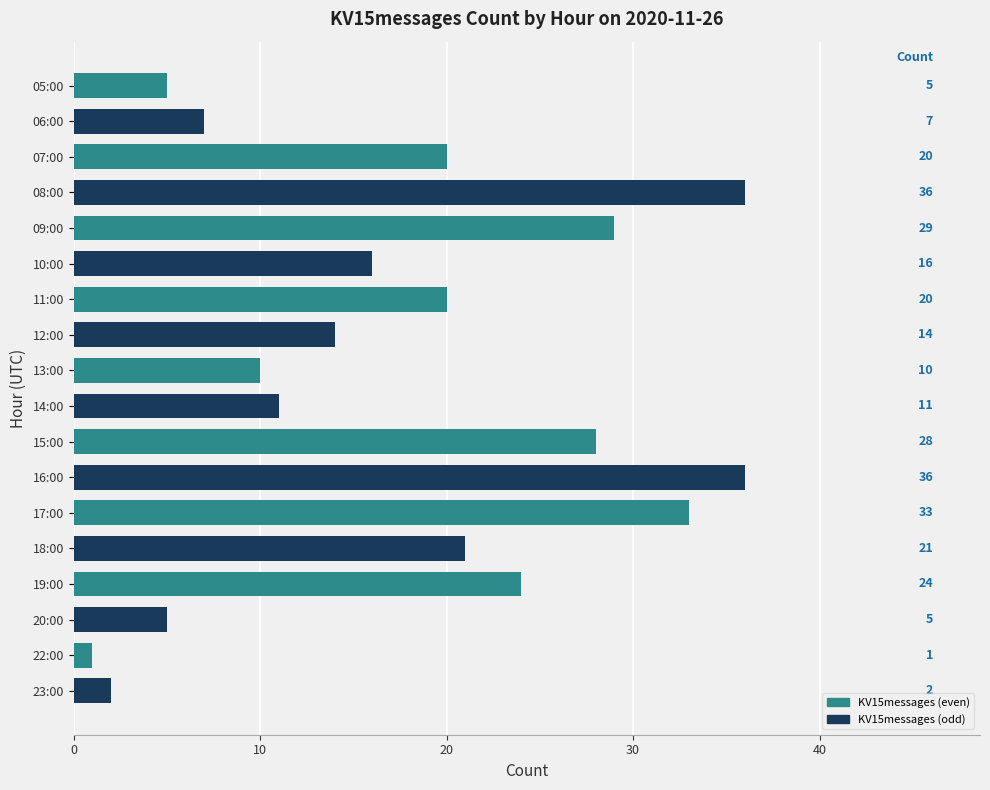

Which category has the lowest value across all series?

22:00